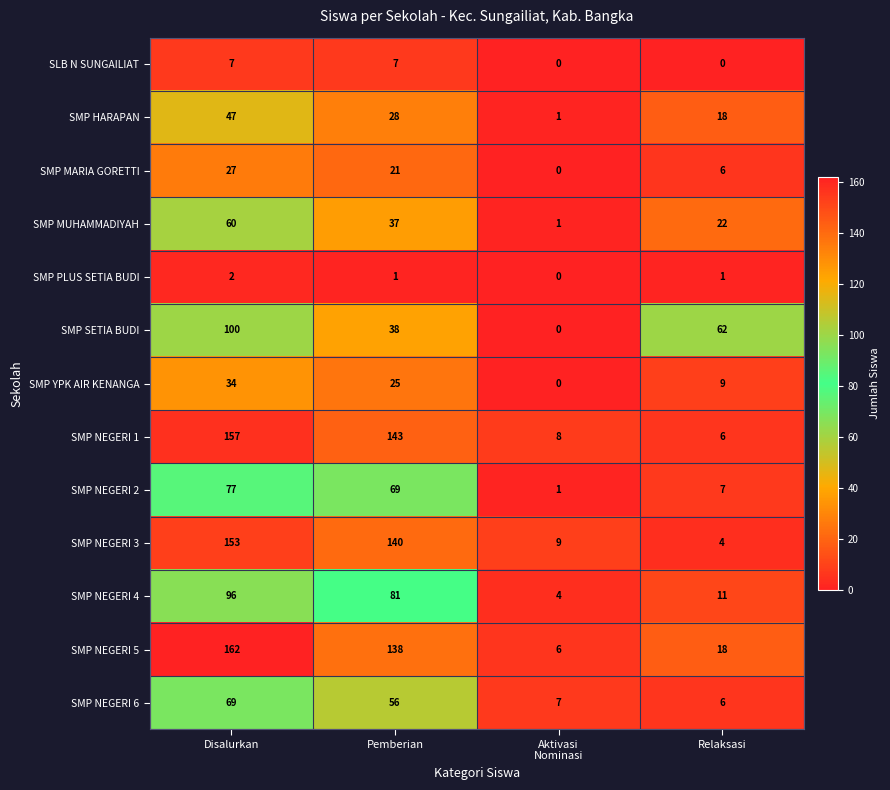

At which category is the sum across all series the highest?

Disalurkan